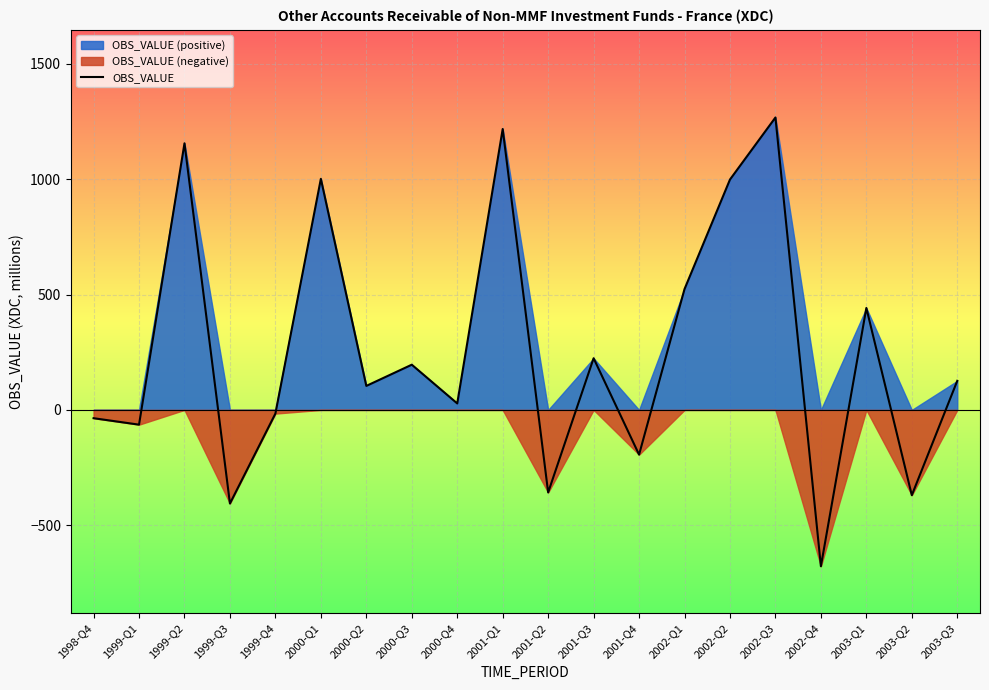

Rank the categories by value from lowest to highest.

2002-Q4, 1999-Q3, 2003-Q2, 2001-Q2, 2001-Q4, 1999-Q1, 1998-Q4, 1999-Q4, 2000-Q4, 2000-Q2, 2003-Q3, 2000-Q3, 2001-Q3, 2003-Q1, 2002-Q1, 2002-Q2, 2000-Q1, 1999-Q2, 2001-Q1, 2002-Q3